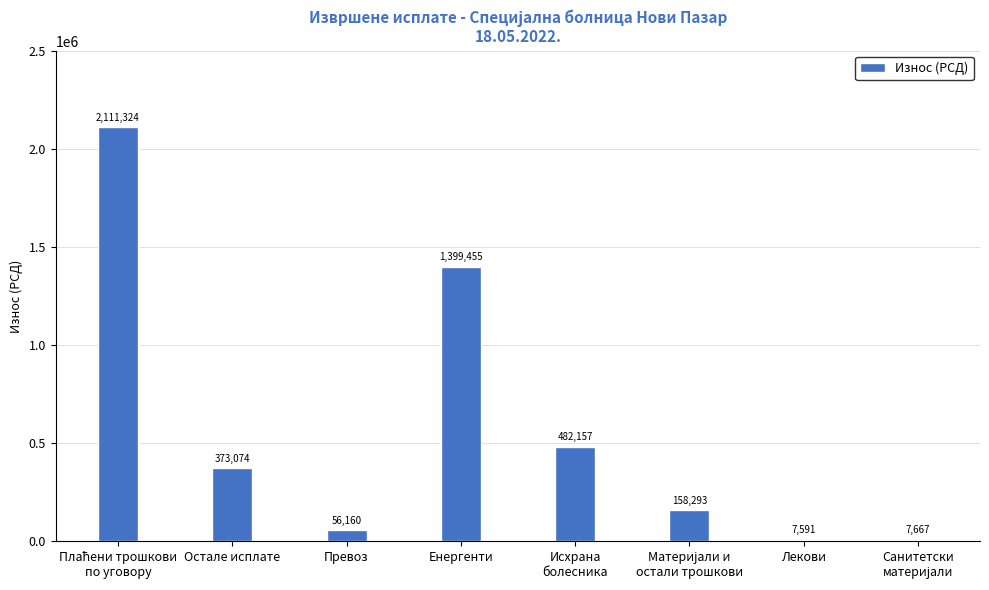

The chart shows a value of 1399455.2 at Енергенти. True or false?

True